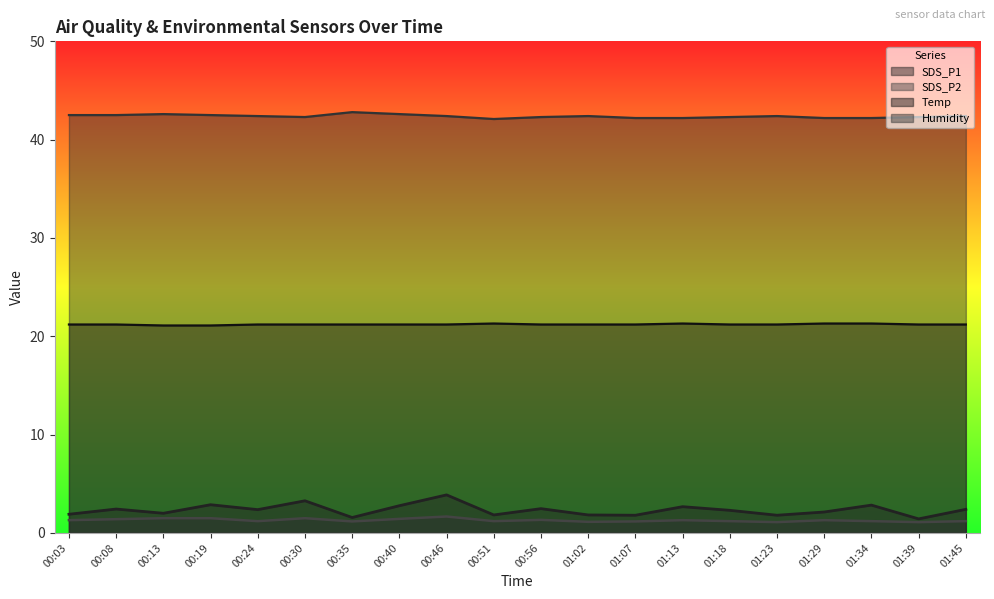

Rank the categories by Temp value from lowest to highest.

00:13, 00:19, 00:03, 00:08, 00:24, 00:30, 00:35, 00:40, 00:46, 00:56, 01:02, 01:07, 01:18, 01:23, 01:39, 01:45, 00:51, 01:13, 01:29, 01:34